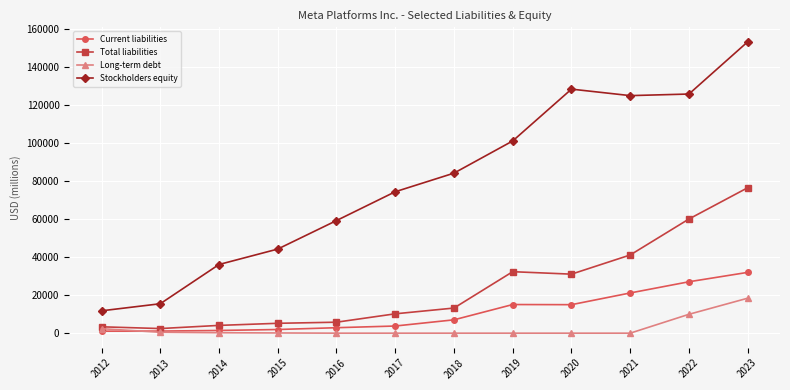

What is the difference between the maximum and second lowest values in the Current liabilities series?

30860